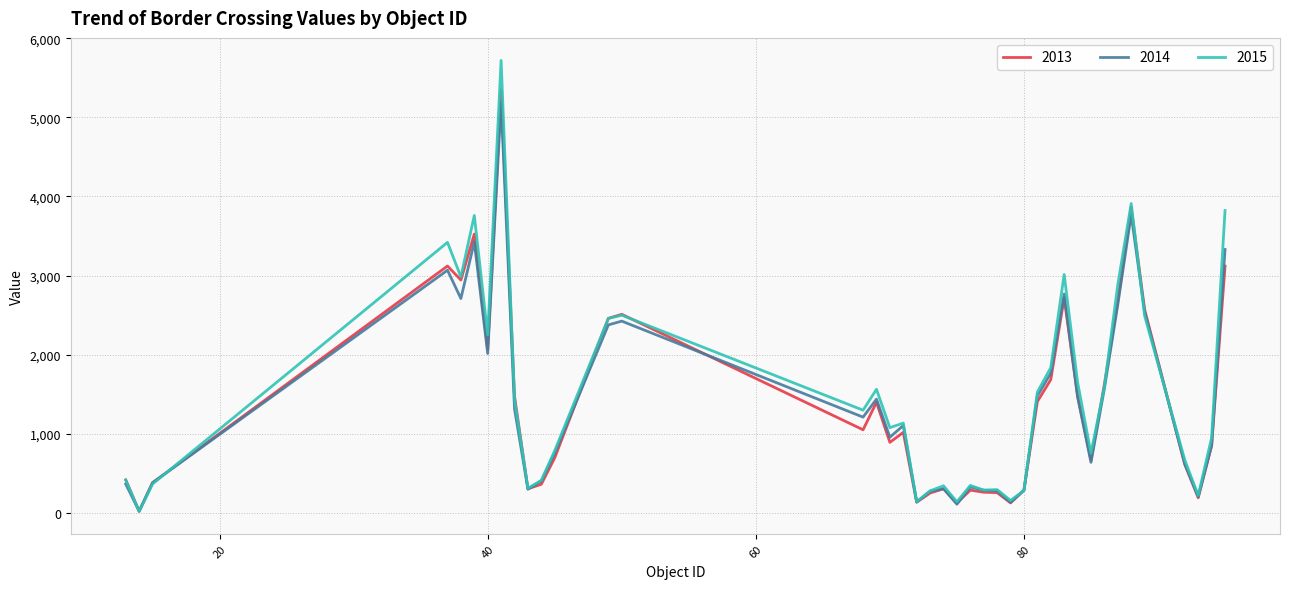

Which series has the largest range (max minus min)?

2015